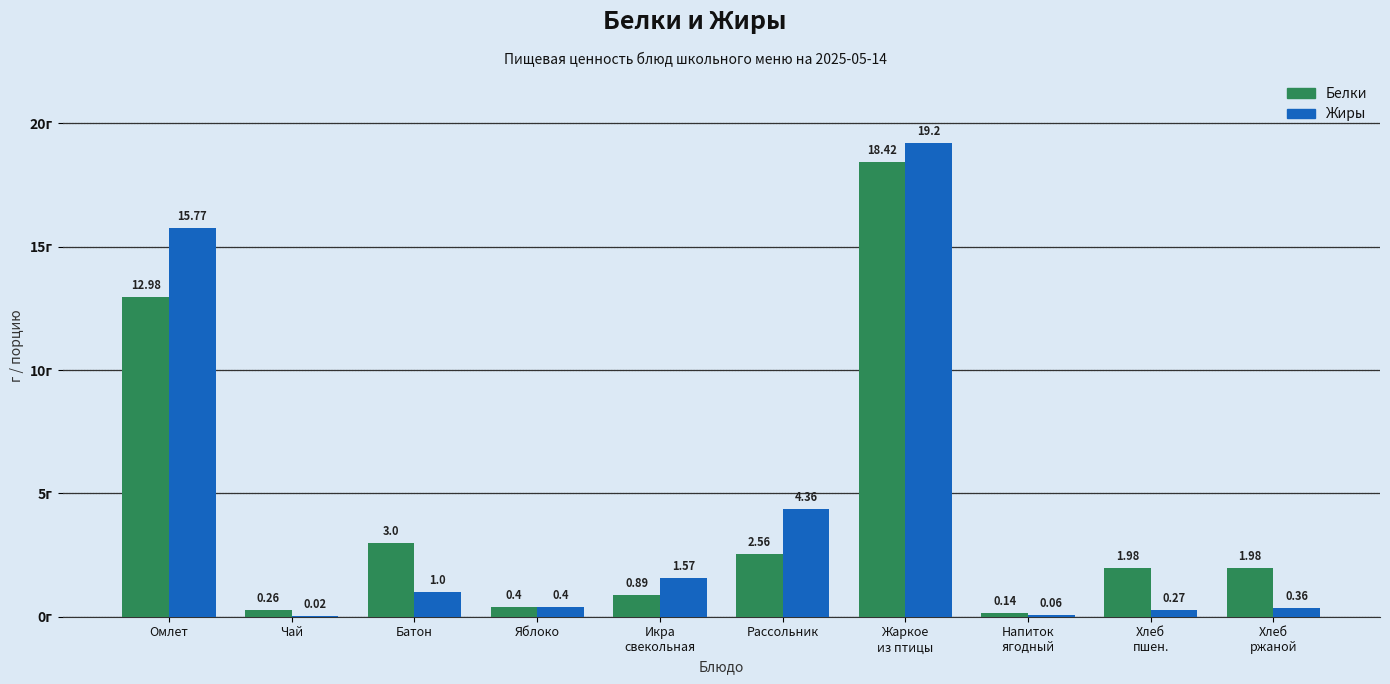

What is the sum of all Белки values?

42.6